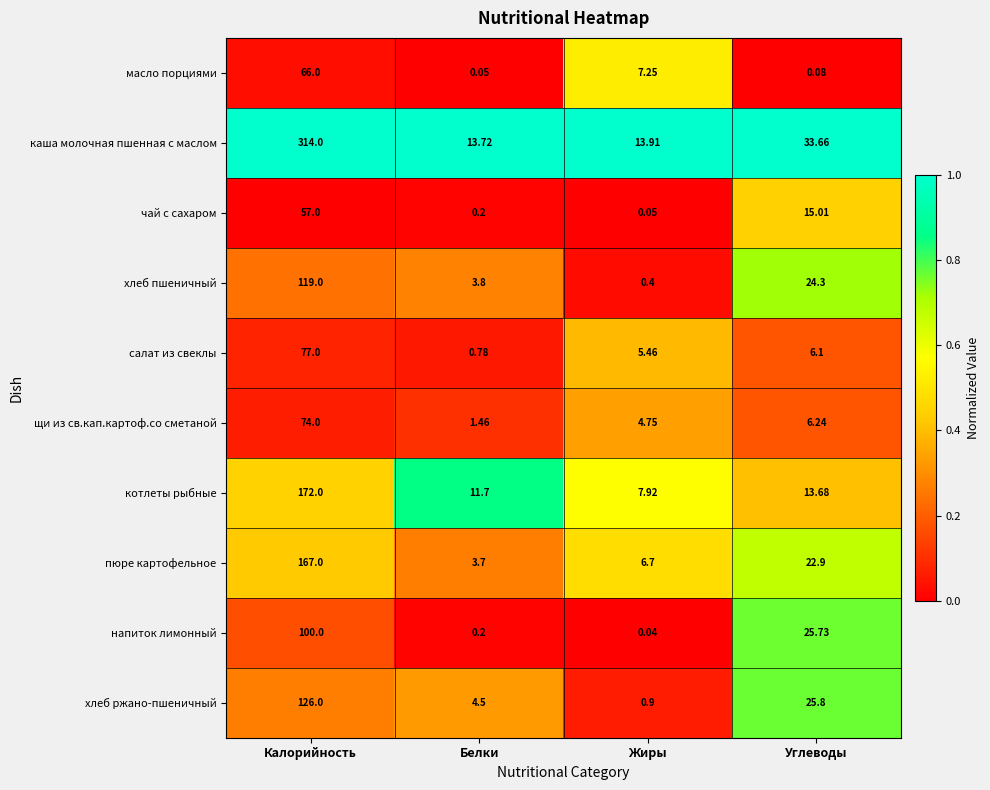

Which series changed the most between Белки and Углеводы?

напиток лимонный